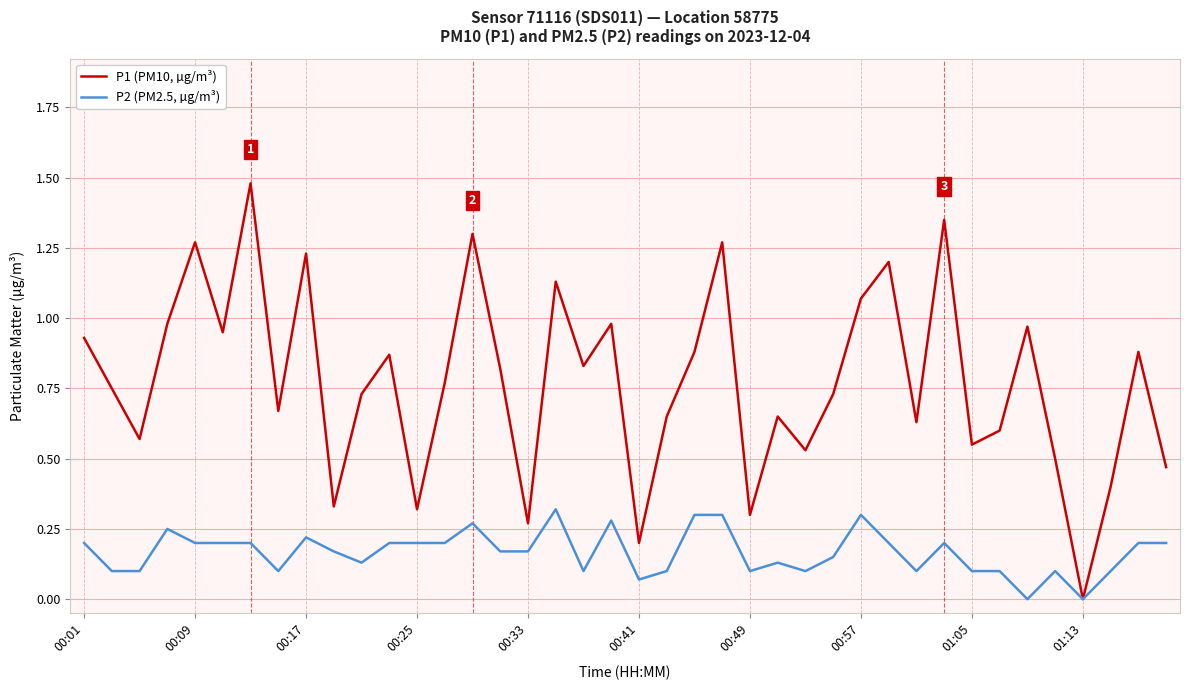

Which series has the widest spread of values?

P1 (PM10, µg/m³)